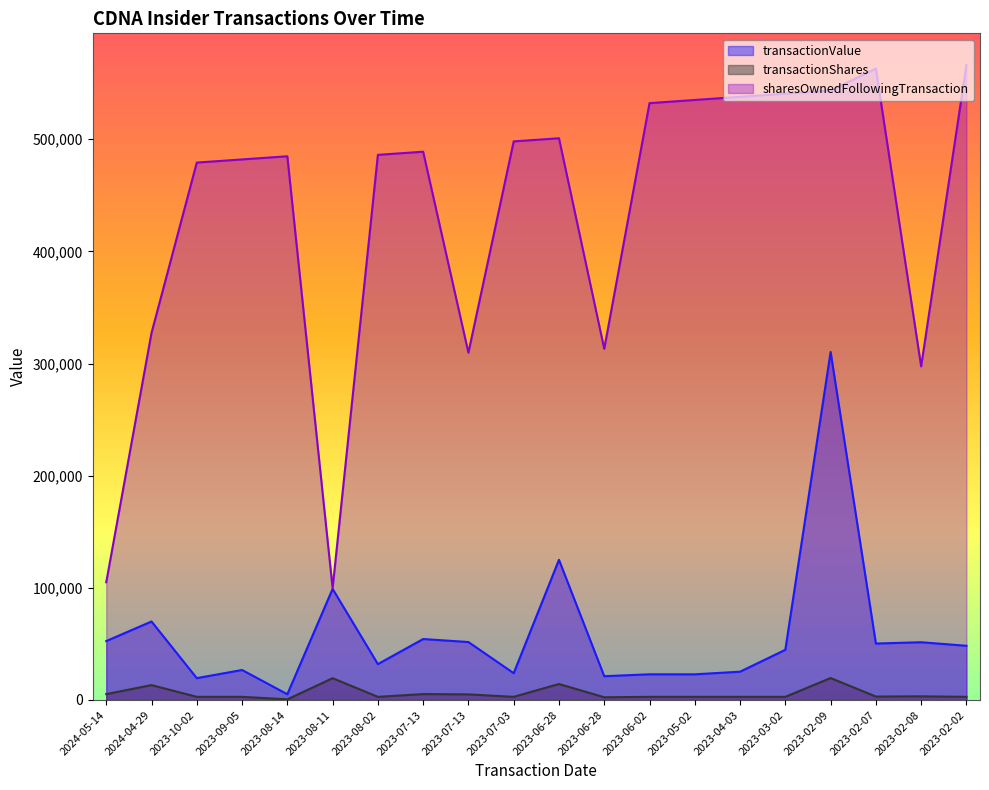

Is the value of transactionShares at 2023-07-13 greater than the value of transactionValue at 2023-06-28?

No